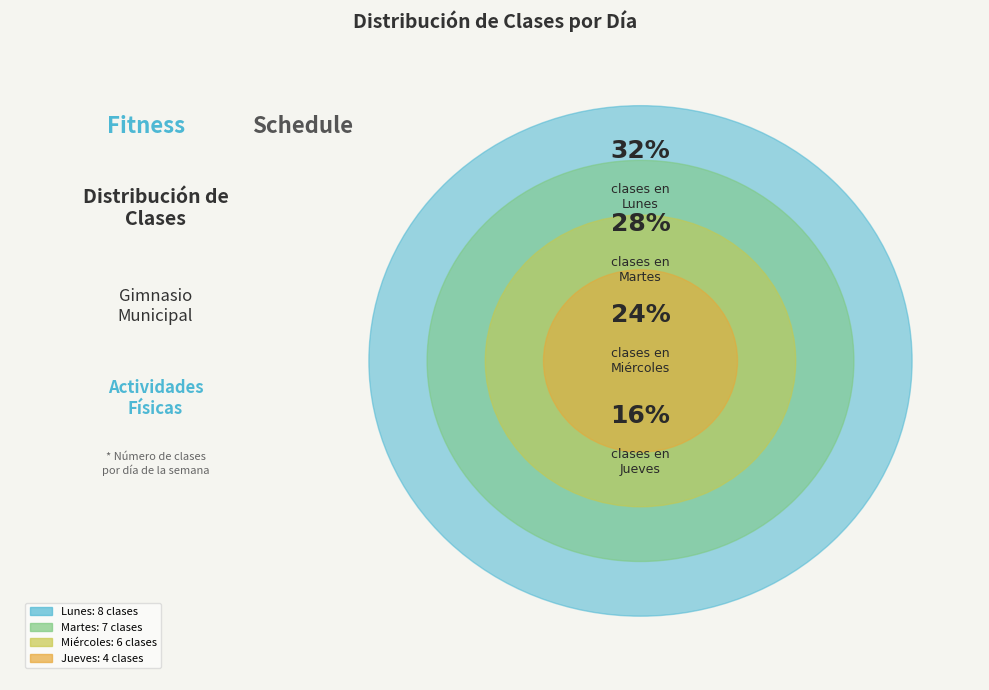

Count the number of slices in the pie.

4